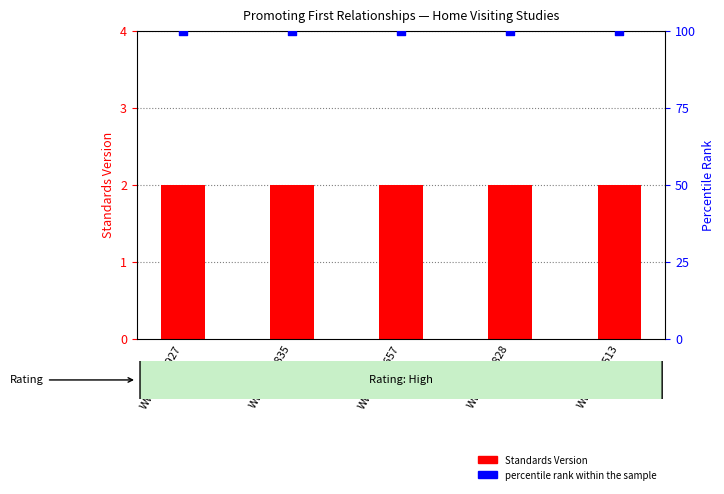

What is the total value across all series at WWHV069657?

102